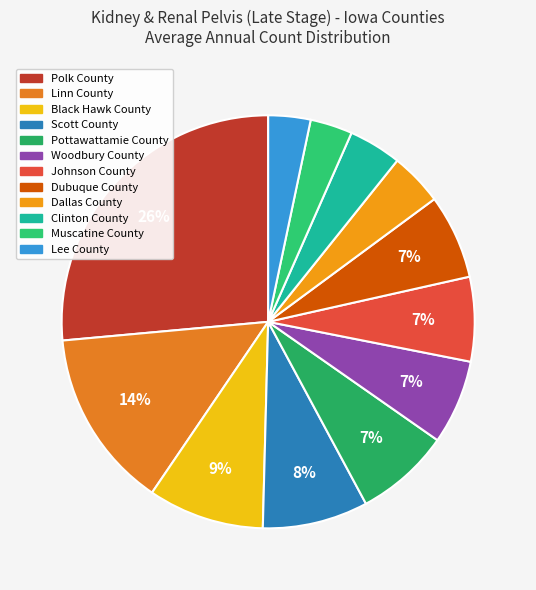

Count the number of slices in the pie.

12